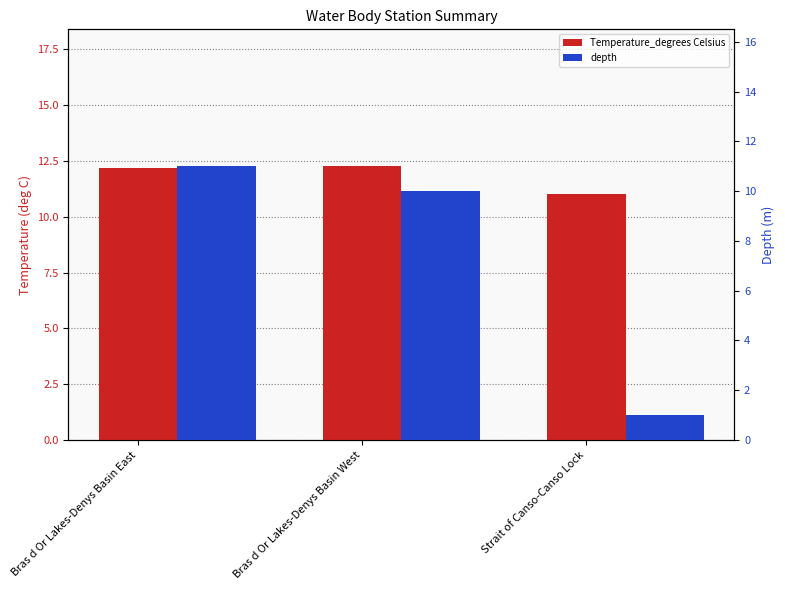

What is the smallest value displayed?

1.0